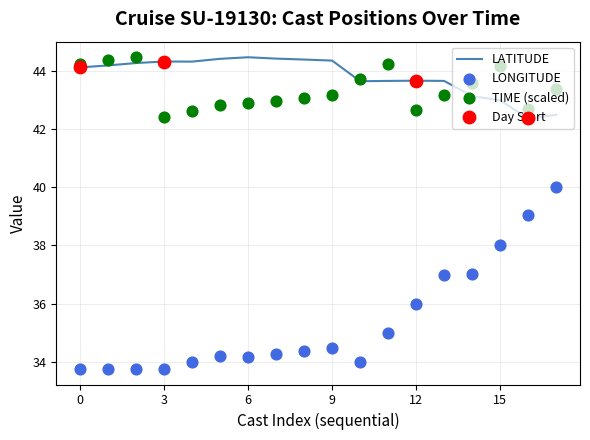

At which category is the sum across all series the highest?

17